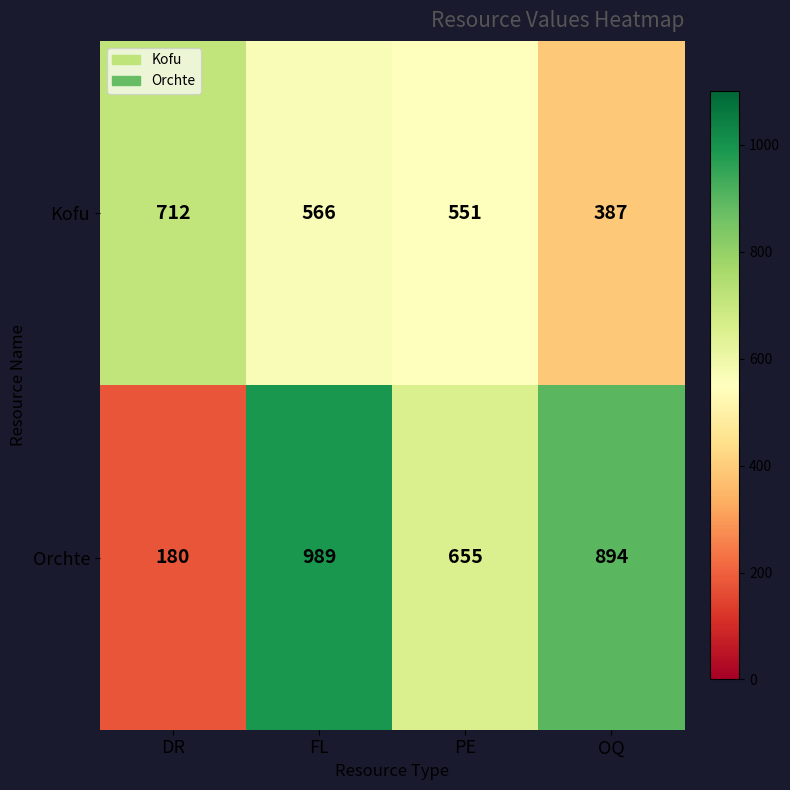

What is the sum of all Orchte values?

2718